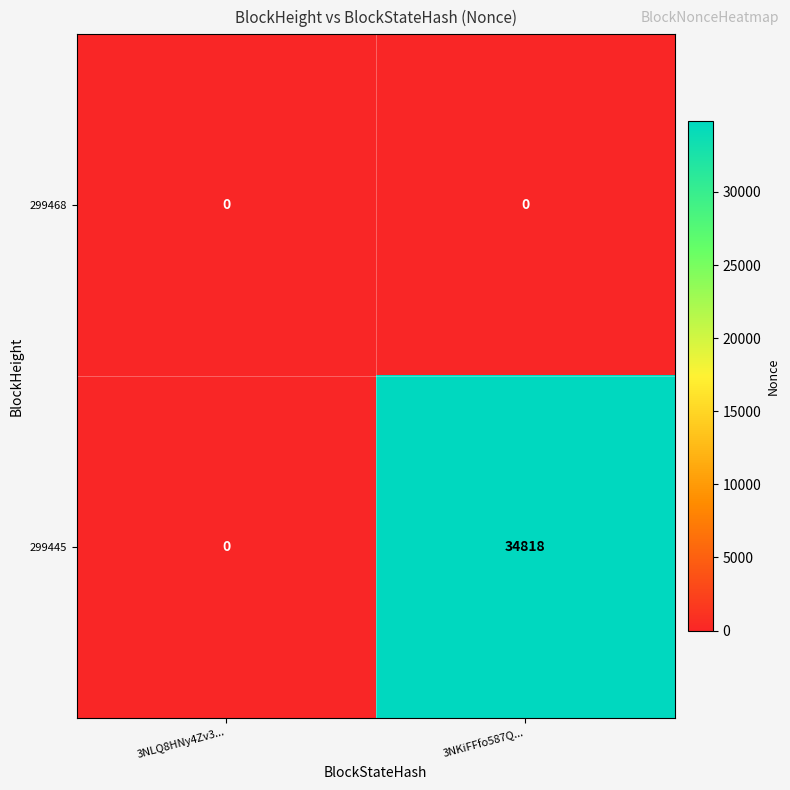

What is the sum of all 299445 values?

34818